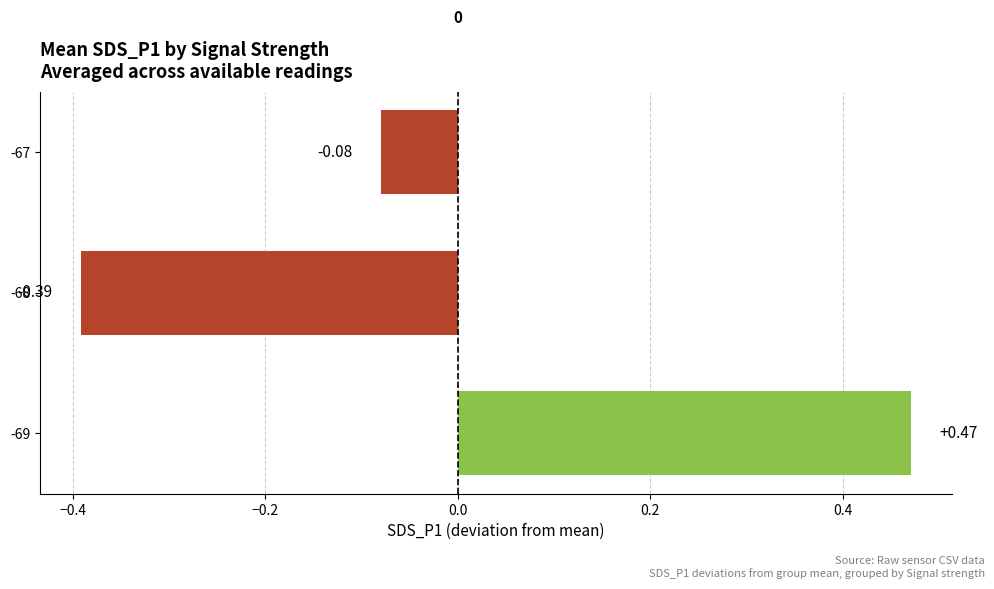

List the labels in order of value, largest first.

-69, -67, -68